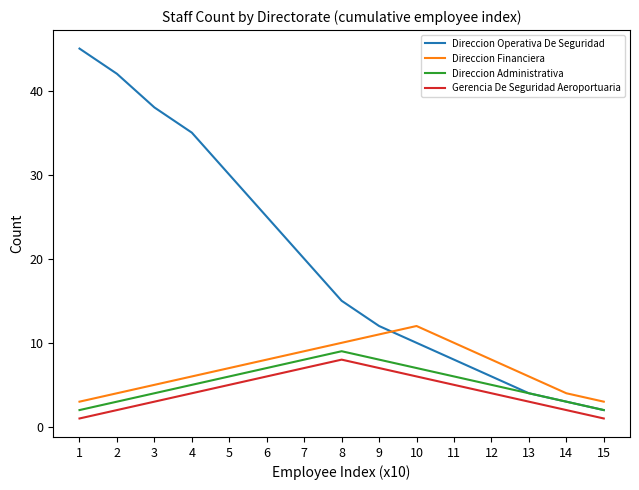

Which series has the largest total across all categories?

Direccion Operativa De Seguridad